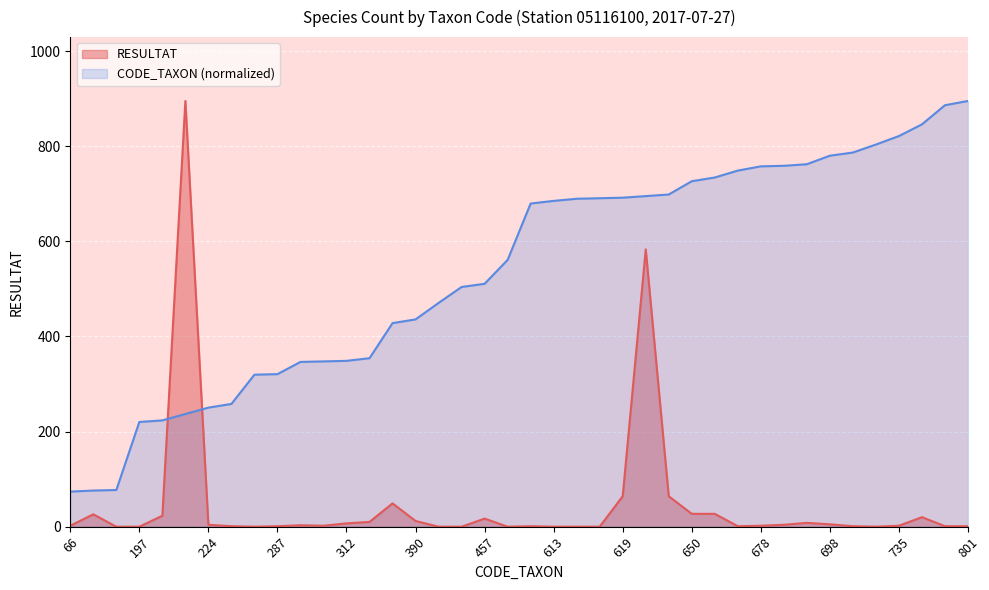

The value of CODE_TAXON at 704 is 515.8. True or false?

False